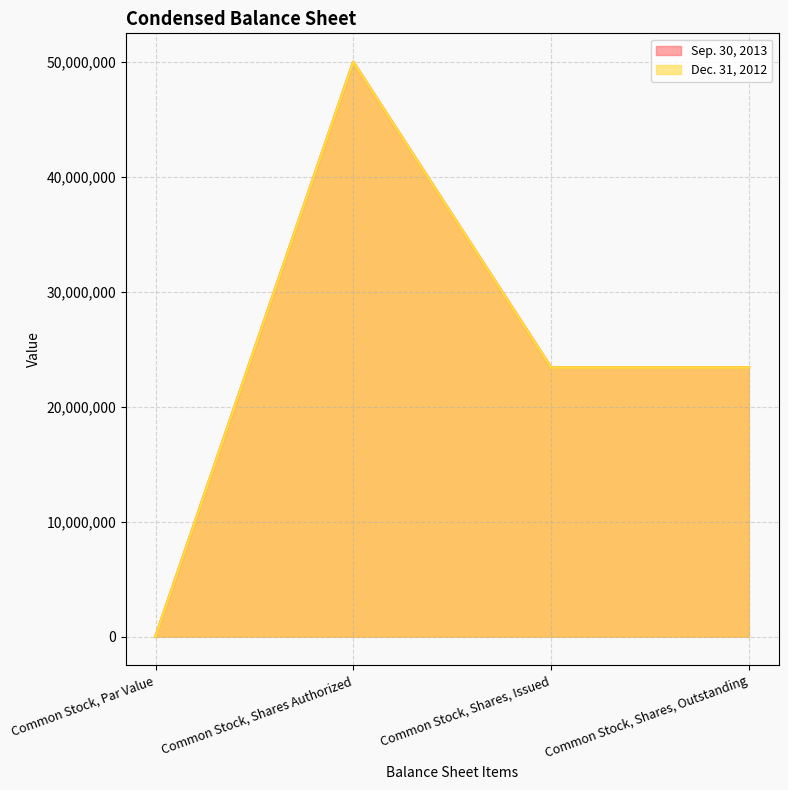

What is the total value across all series at Common Stock, Shares, Outstanding?

46832792